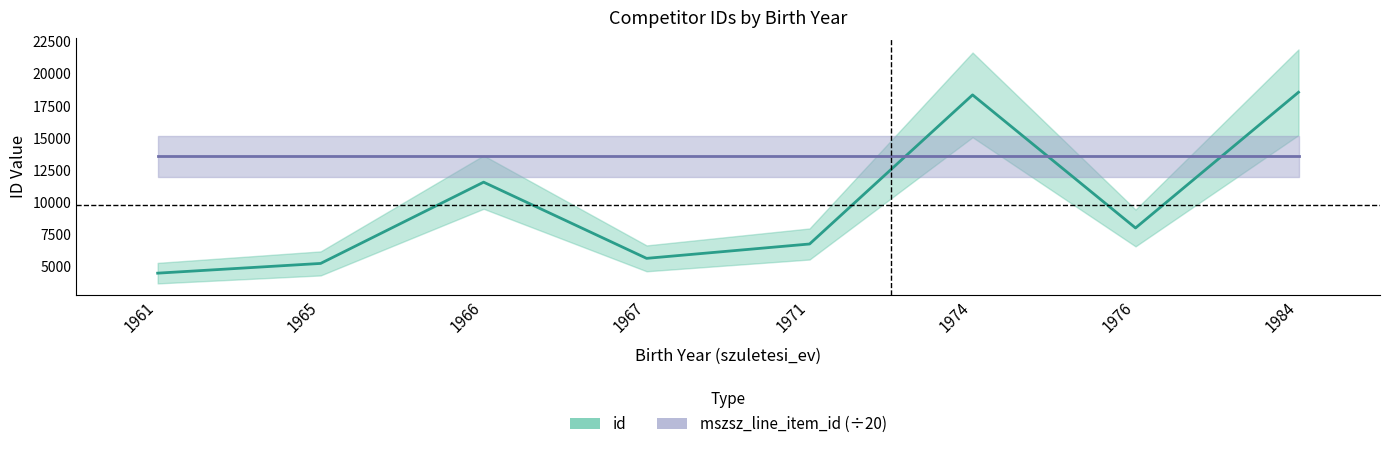

Reading left to right, extract all data points from this chart.

1961=4450	1965=5209	1966=11548	1967=5605	1971=6725	1974=18354	1976=7975	1984=18560